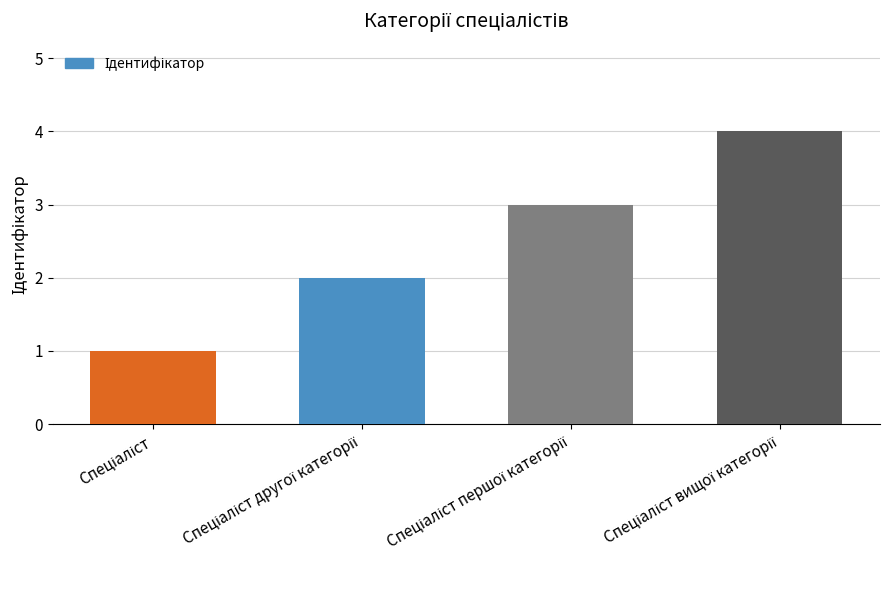

What is the smallest value displayed?

1